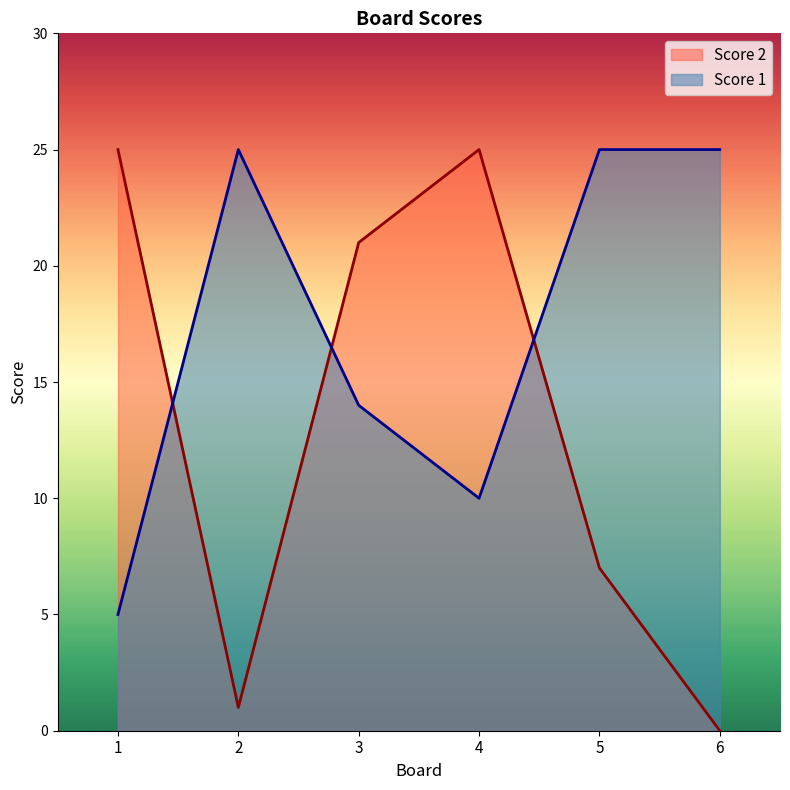

True or false: Score 1 and Score 2 cross at least once.

True